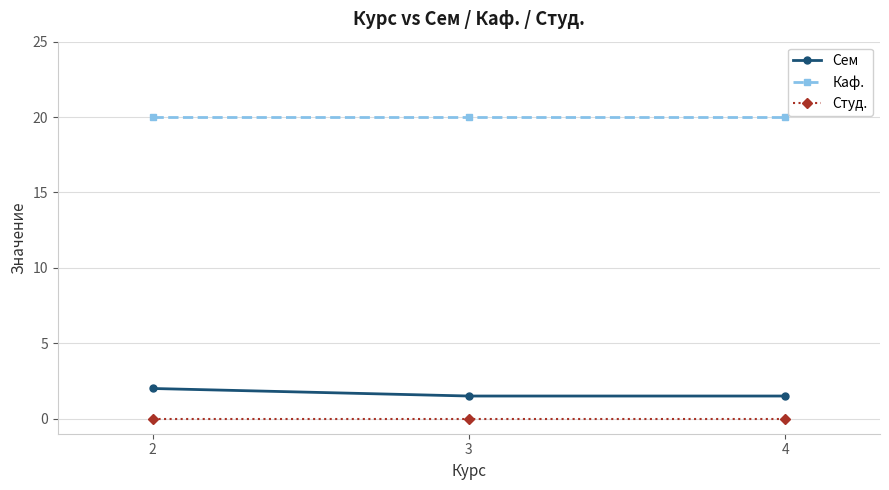

The value of Каф. at 2 is 8.5. True or false?

False